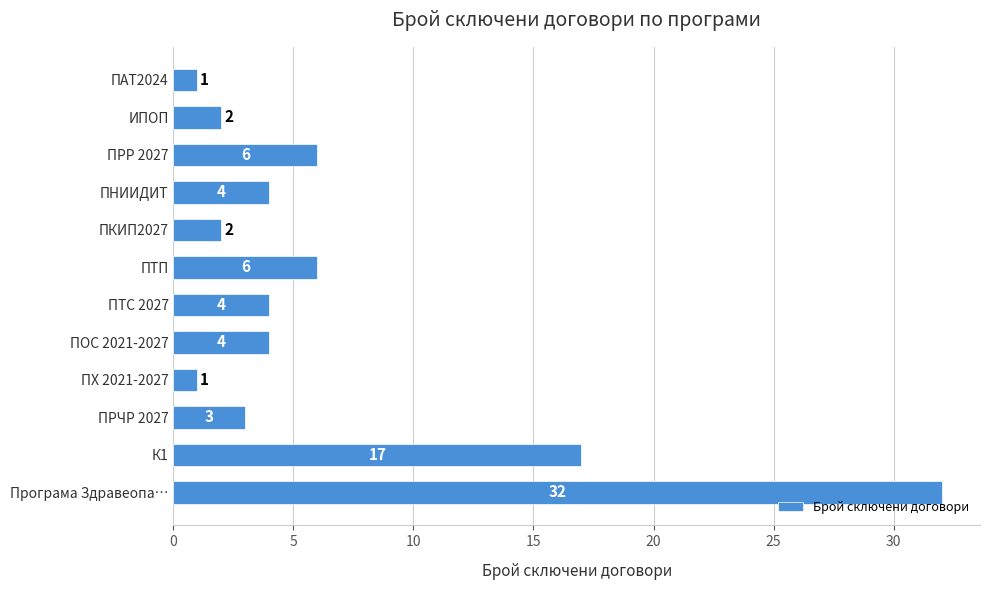

What is the change in value from Програма Здравеопа… to ПАТ2024?

-31